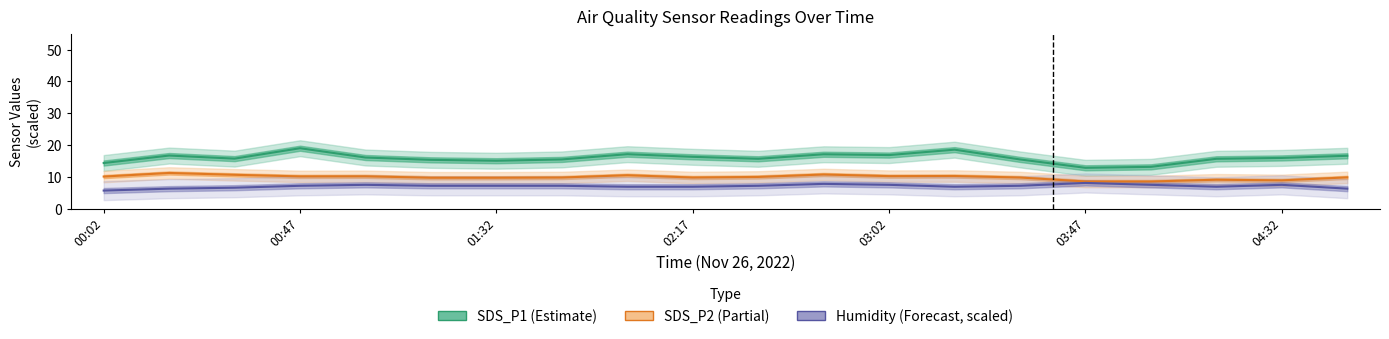

True or false: Humidity (Forecast) and SDS_P2 (Partial) intersect in this chart.

False